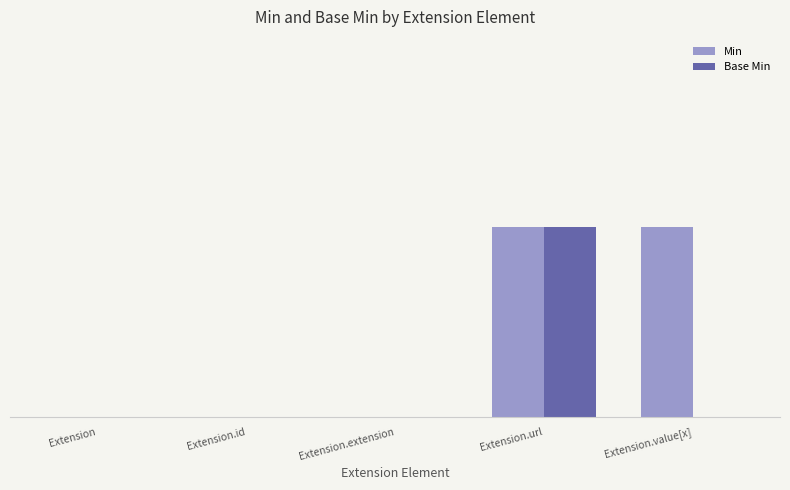

What is the maximum value for Base Min?

1